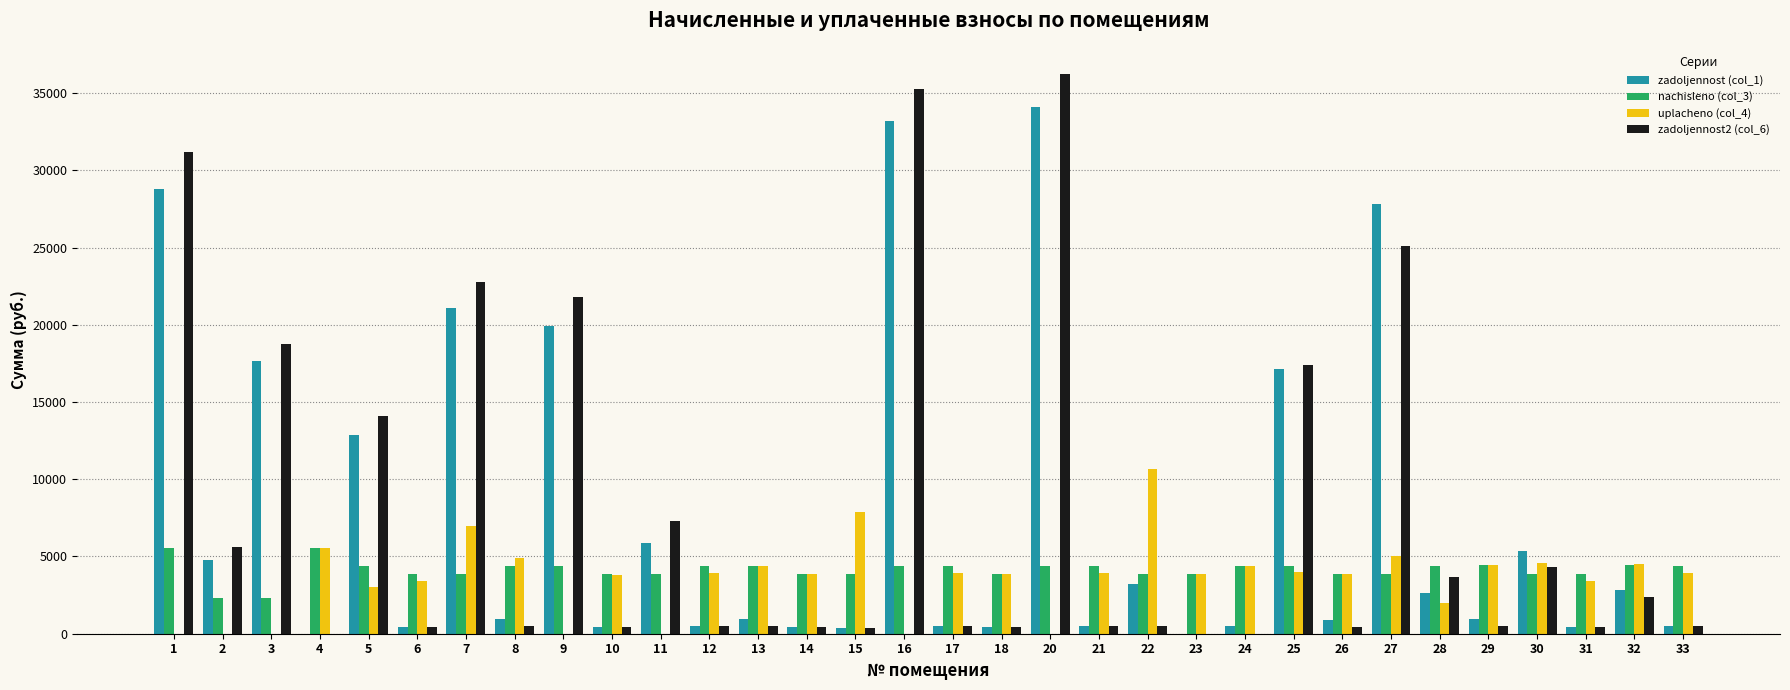

What is the sum of all uplacheno (col_4) values?

114097.7